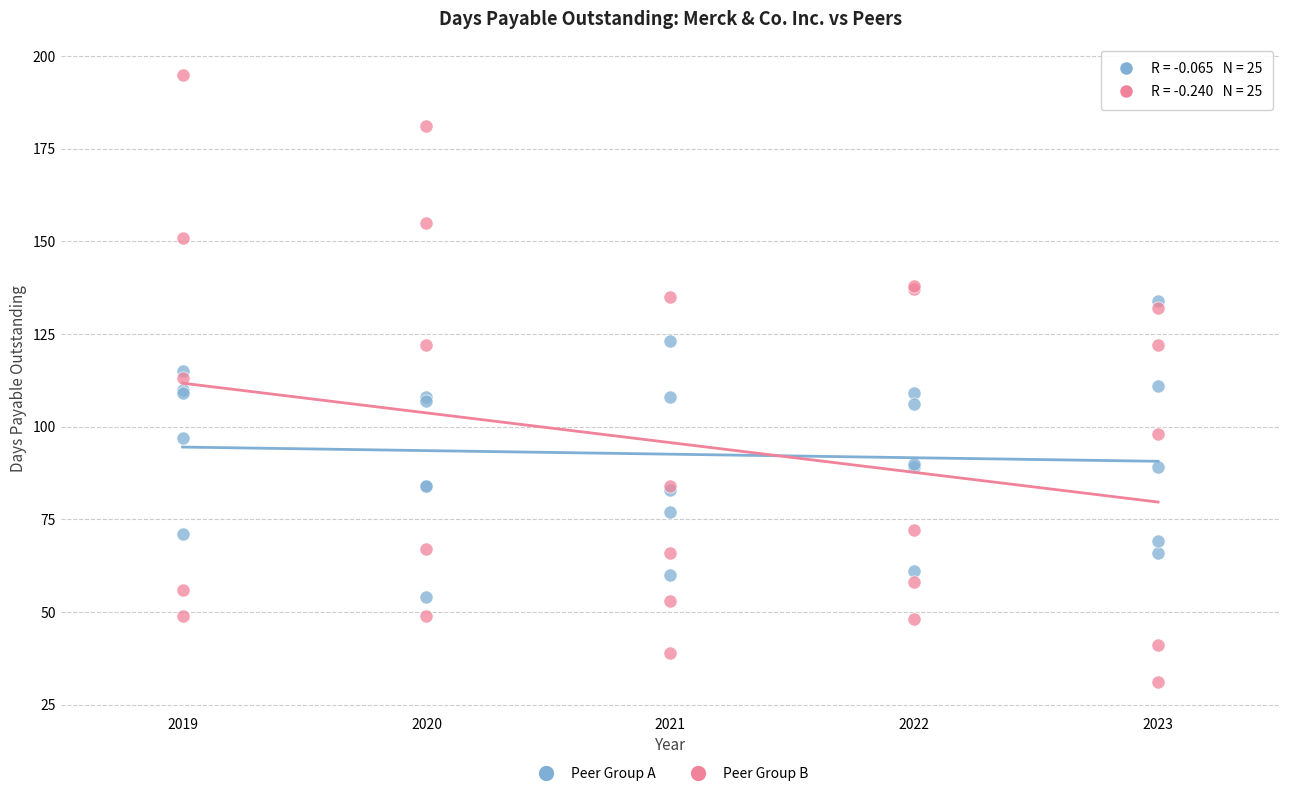

Which series has the widest spread of Y values?

Peer Group B